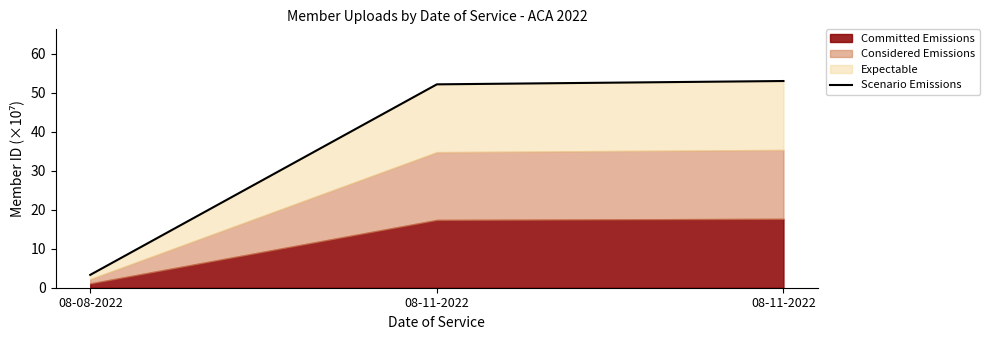

The chart shows a value of 53.0 at 08-11-2022. True or false?

True